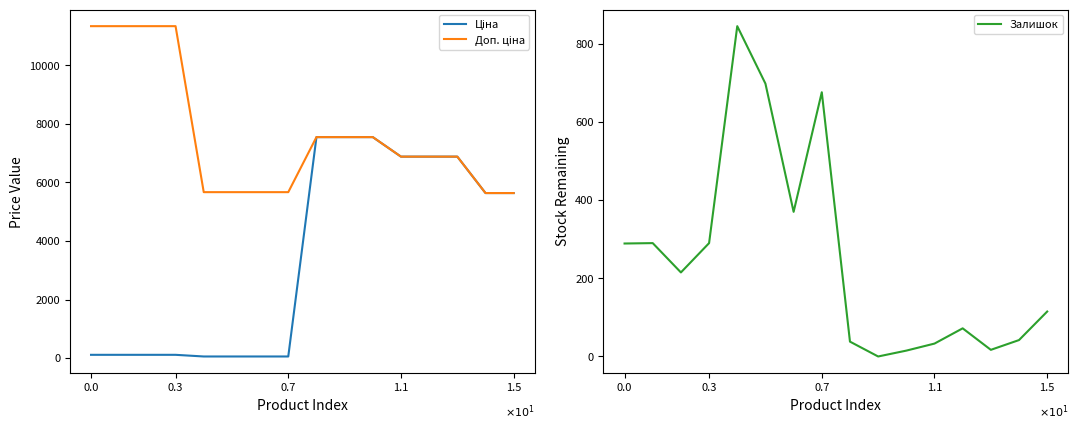

Is it true that Ціна equals 165.3 at 0.3?

False